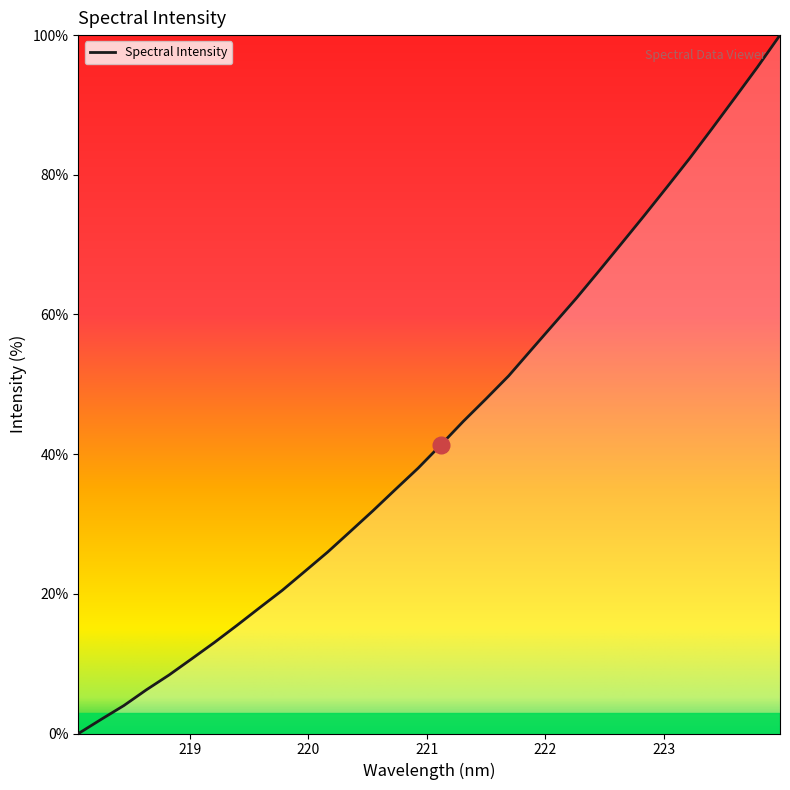

What is the difference between the maximum and minimum values?

100.0